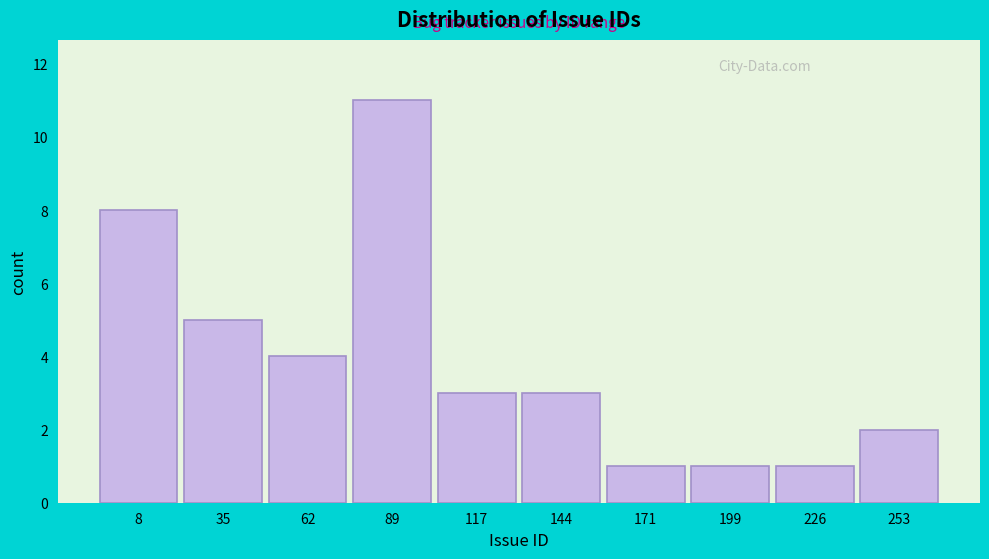

Reading left to right, what are all the values shown in this chart?

8	5	4	11	3	3	1	1	1	2